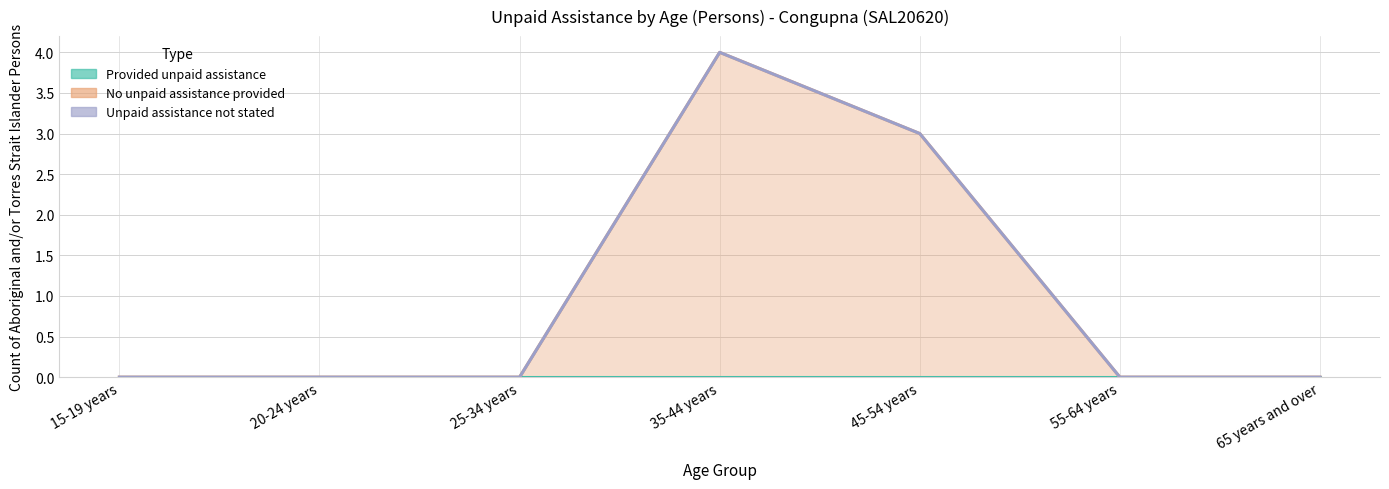

The No unpaid assistance provided series shows -1 at 15-19 years. True or false?

False